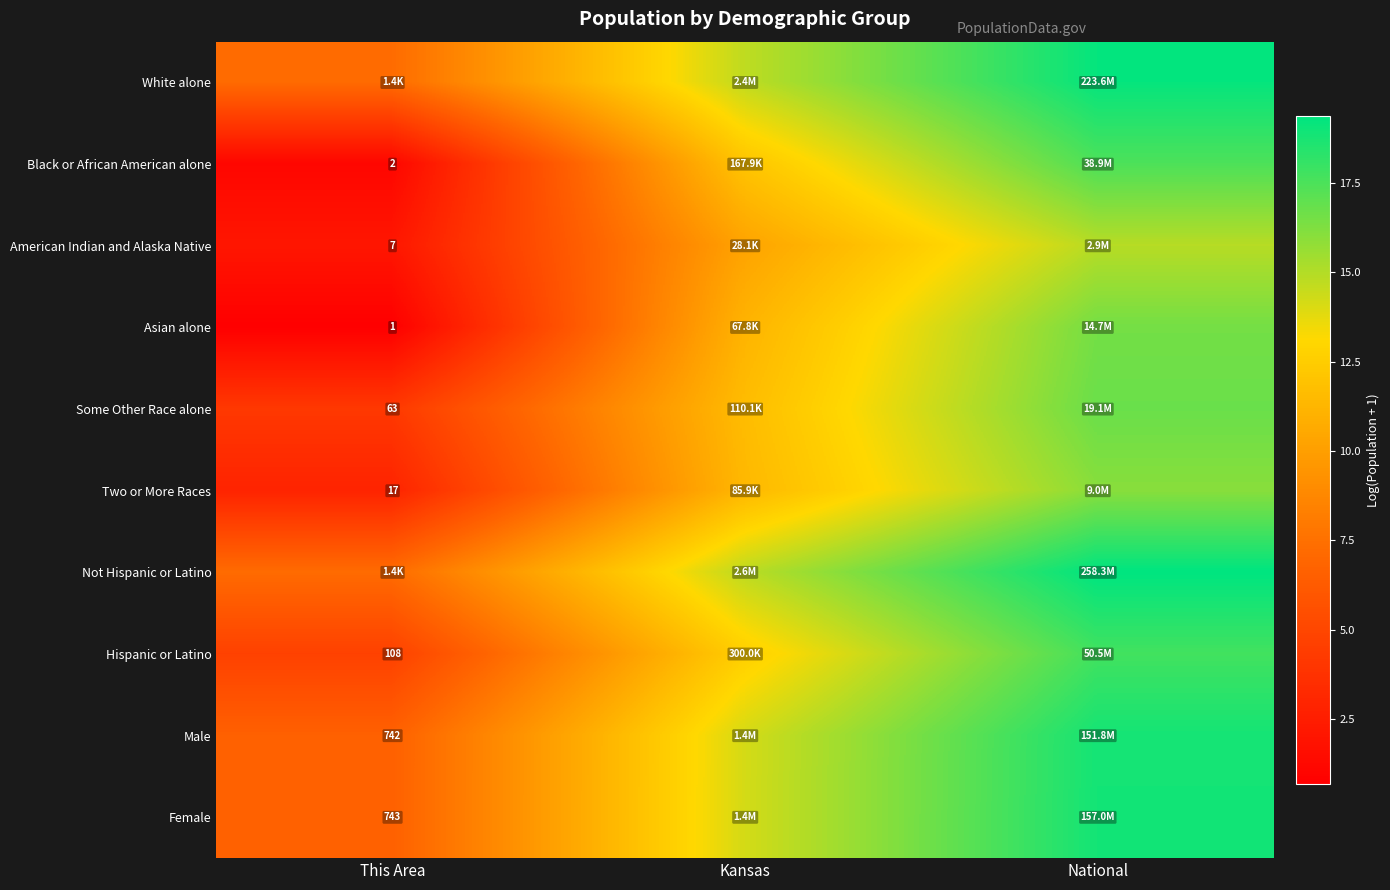

Where does the Hispanic or Latino series first go above 12?

Kansas